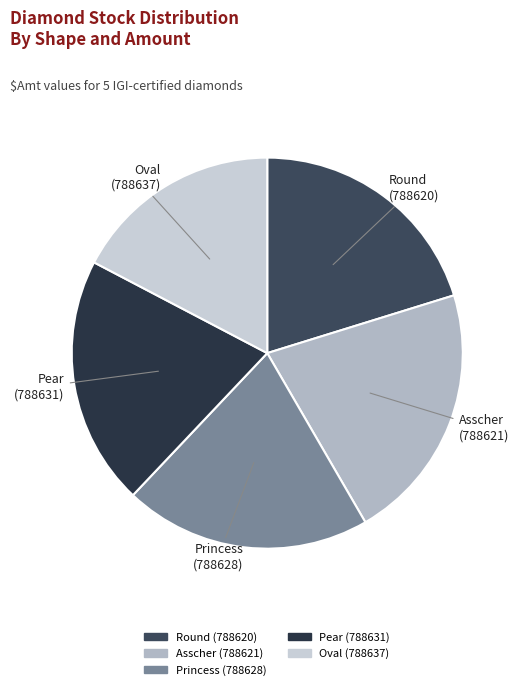

Does Oval (788637) account for over 50% of the chart?

No